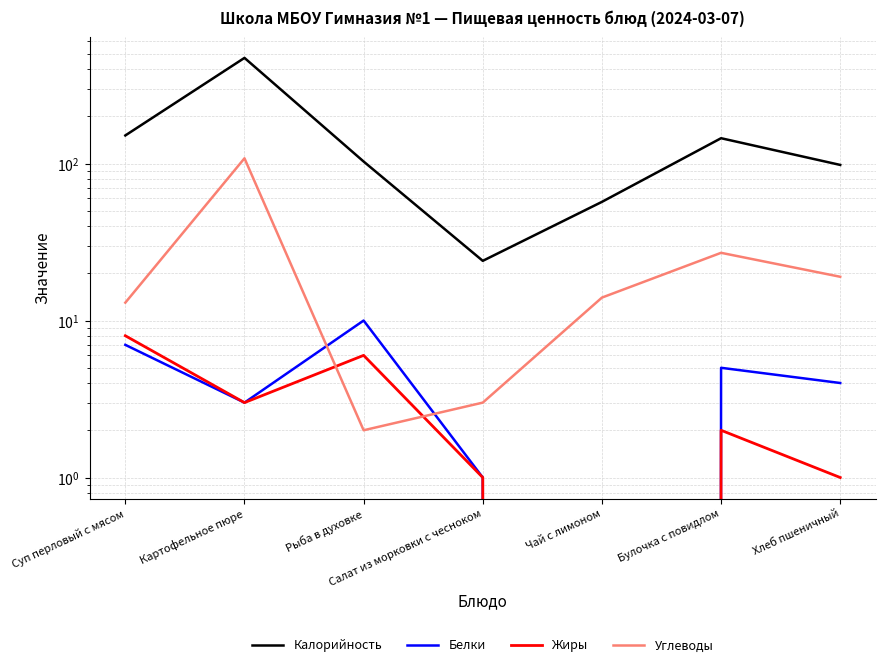

What is the average value of the Калорийность series?

150